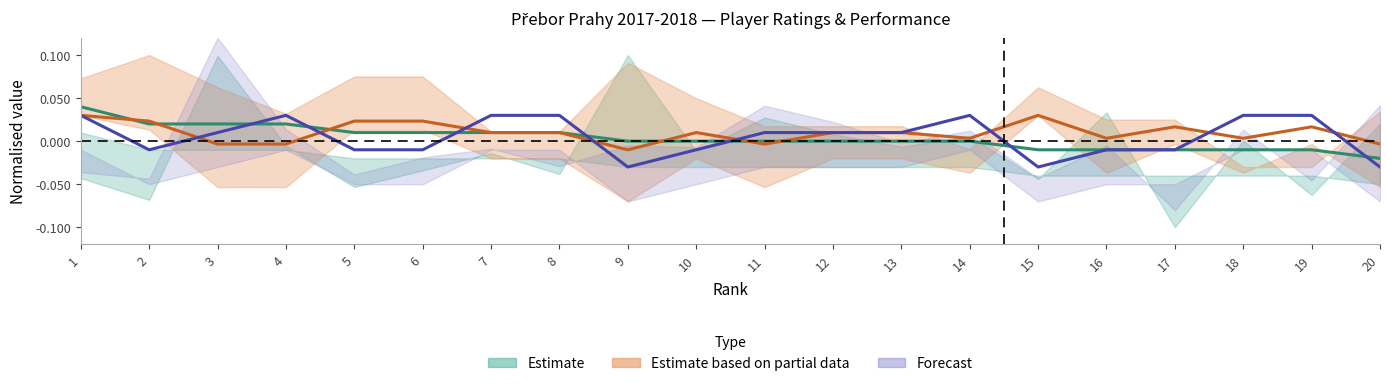

At how many categories does at least one series exceed 0?

18